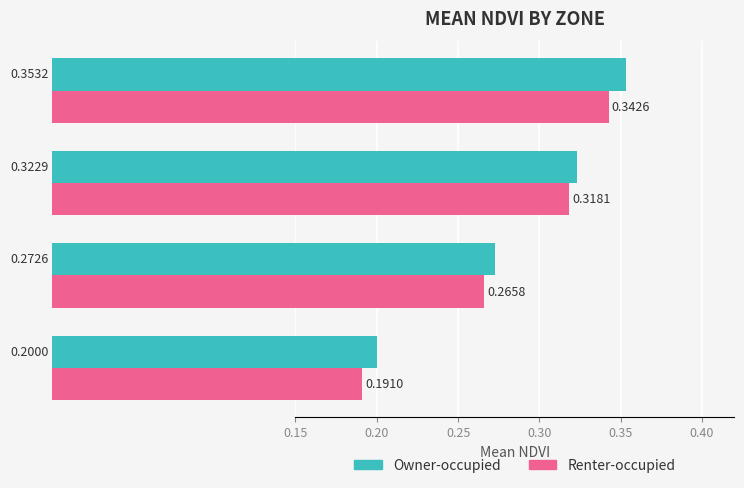

What are all the series names shown in the legend?

Owner-occupied, Renter-occupied